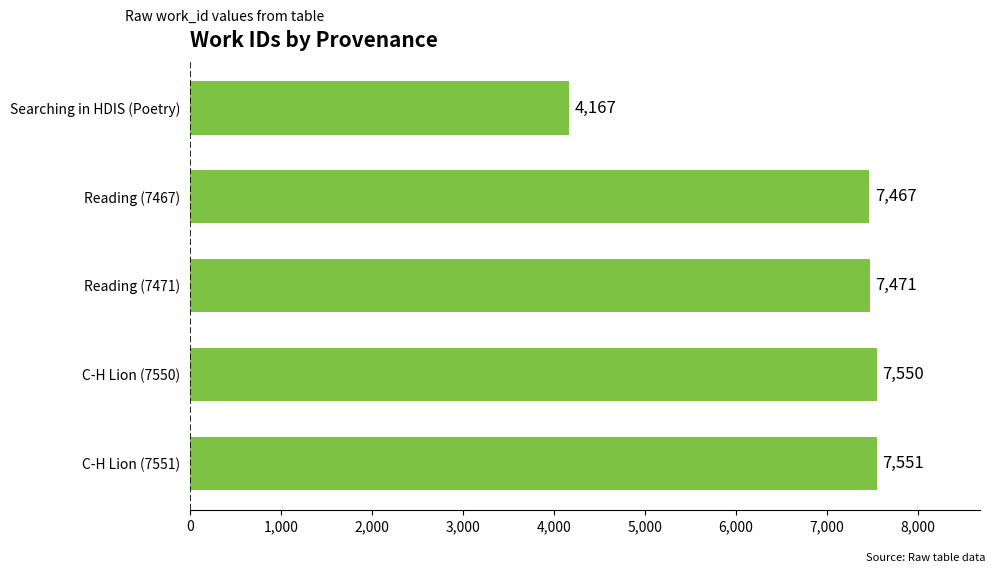

What is the average value?

6841